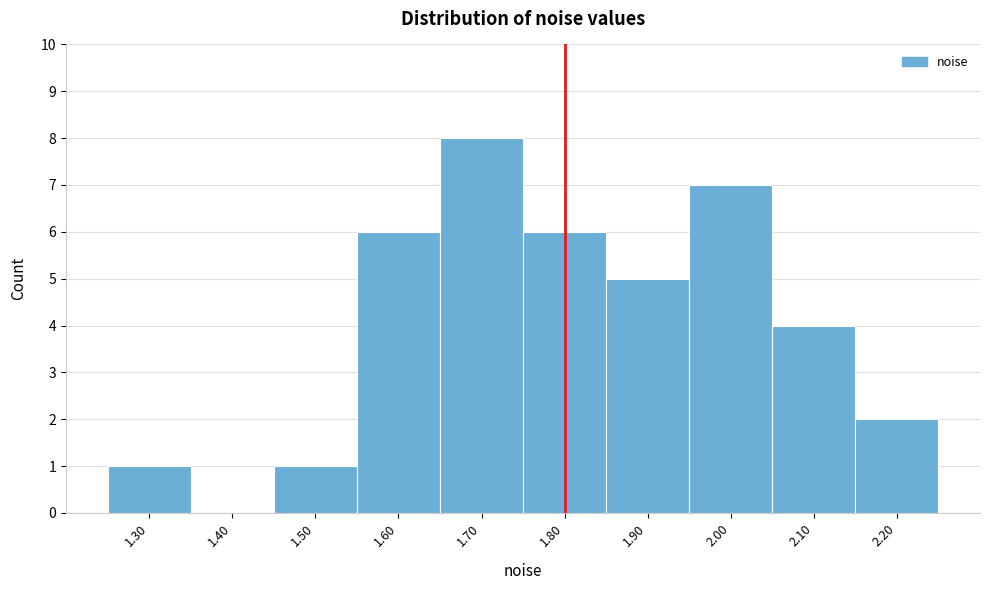

Reading right to left, list all the values displayed in this chart.

2.20=2	2.10=4	2.00=7	1.90=5	1.80=6	1.70=8	1.60=6	1.50=1	1.40=0	1.30=1